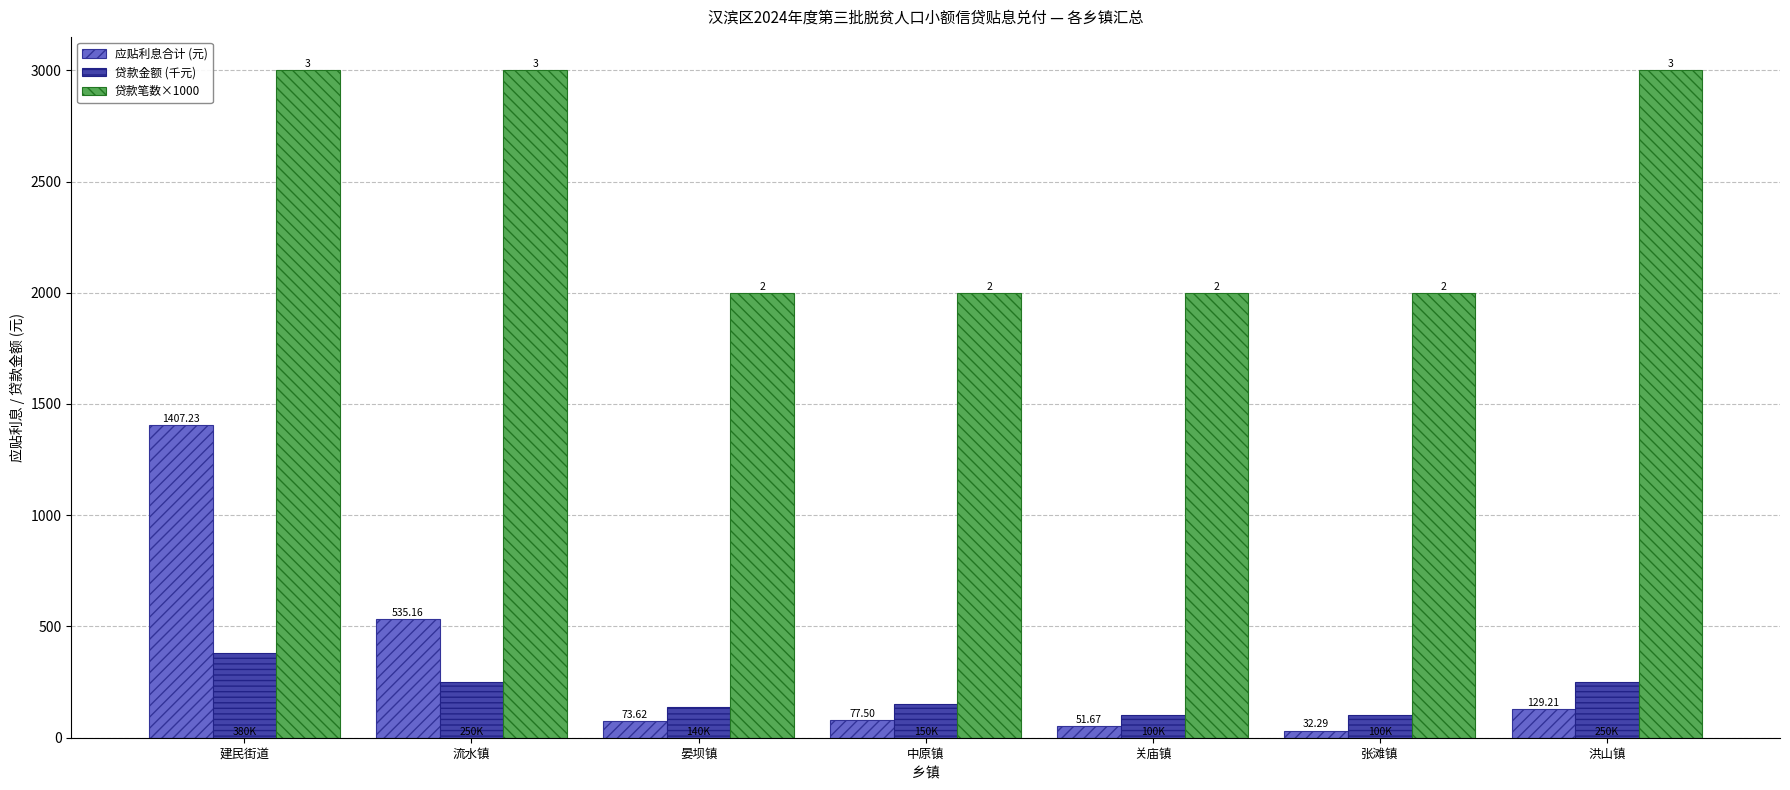

What is the difference between the maximum and minimum values in the 贷款笔数×1000 series?

1000.0